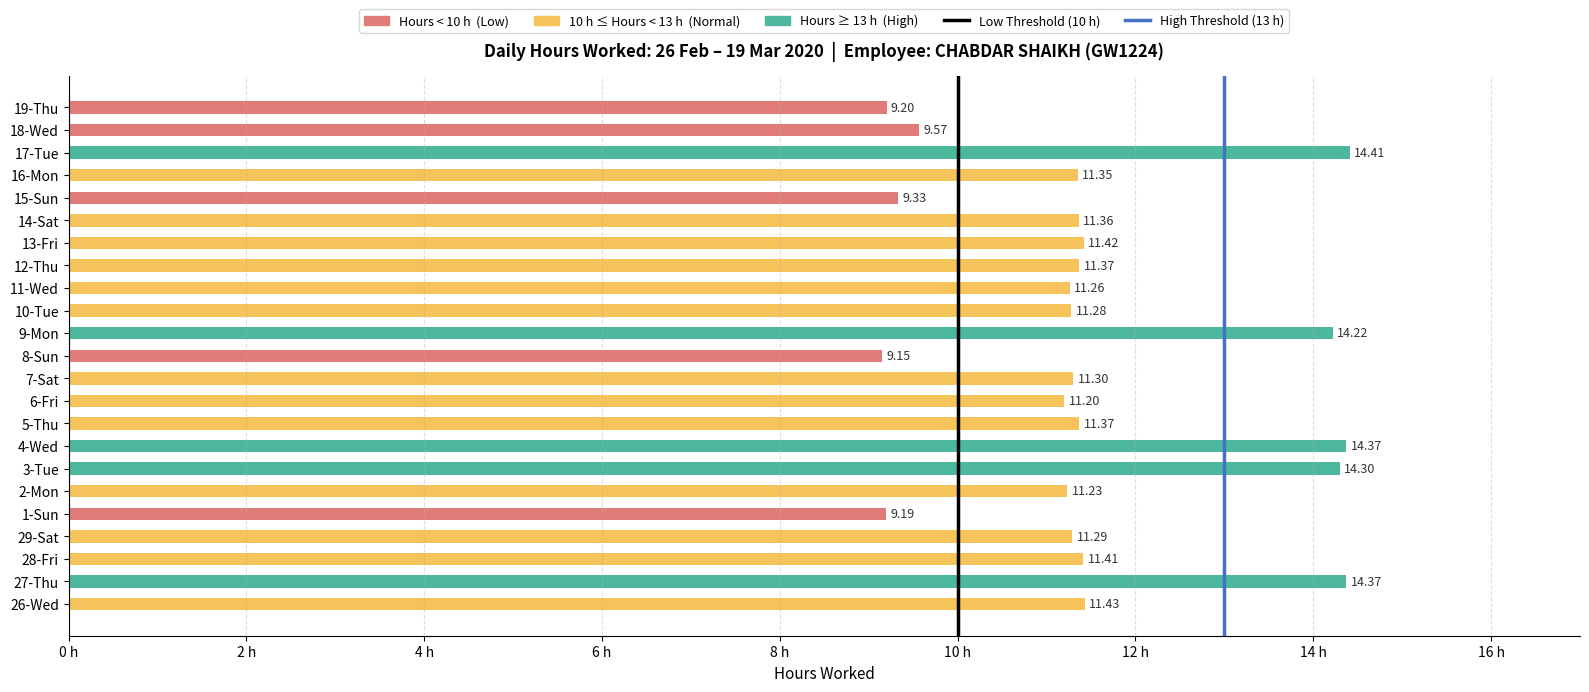

At which label is the value closest to 11?

6-Fri